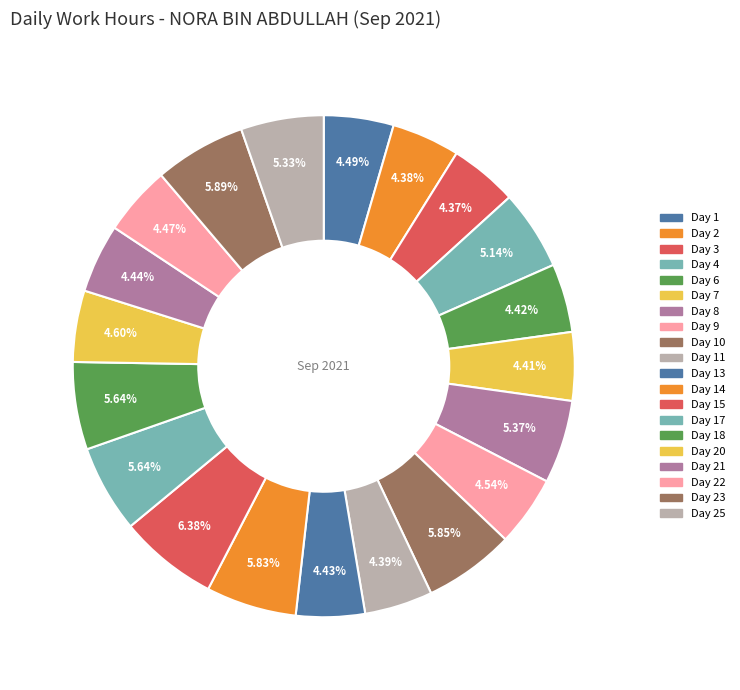

How many slices are in this pie chart?

20